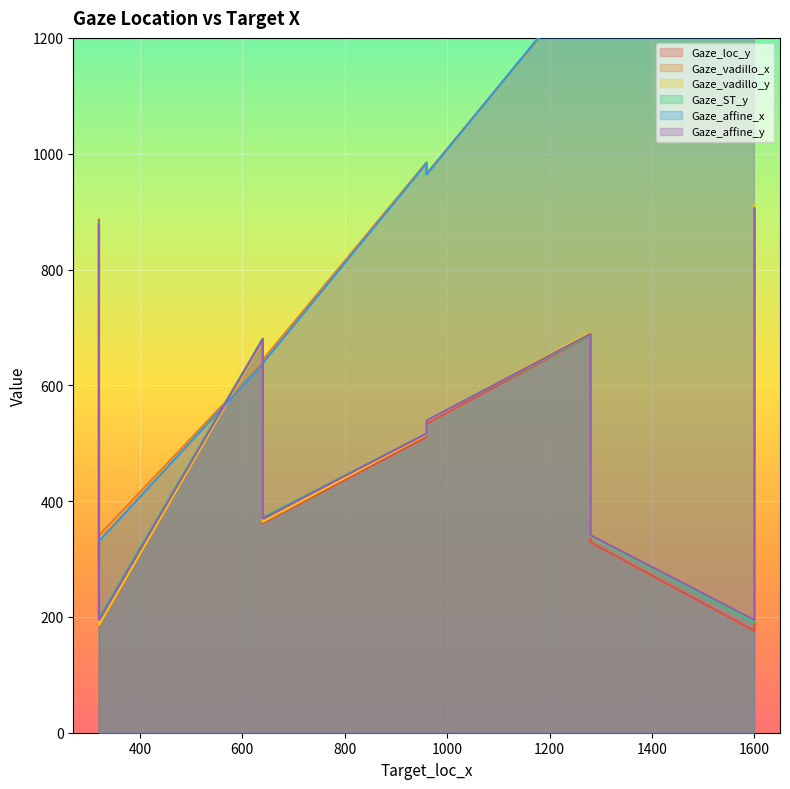

Which series has the widest spread of values?

Gaze_affine_x